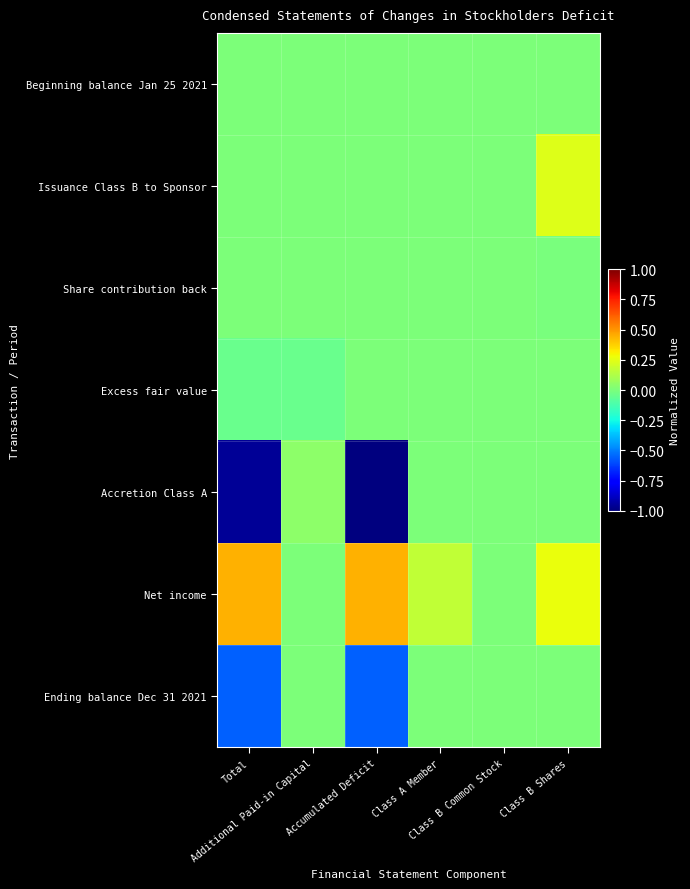

Reading right to left, extract all data points from this chart.

Beginning balance Jan 25 2021: Class B Shares=0.0	Class B Common Stock=0.0	Class A Member=0.0	Accumulated Deficit=0.0	Additional Paid-in Capital=0.0	Total=0.0
Issuance Class B to Sponsor: Class B Shares=0.2	Class B Common Stock=0.0	Class A Member=0.0	Accumulated Deficit=0.0	Additional Paid-in Capital=0.0	Total=0.0
Share contribution back: Class B Shares=-0.0	Class B Common Stock=0.0	Class A Member=0.0	Accumulated Deficit=0.0	Additional Paid-in Capital=0.0	Total=0.0
Excess fair value: Class B Shares=0.0	Class B Common Stock=0.0	Class A Member=0.0	Accumulated Deficit=0.0	Additional Paid-in Capital=-0.0	Total=-0.0
Accretion Class A: Class B Shares=0.0	Class B Common Stock=0.0	Class A Member=0.0	Accumulated Deficit=-1.0	Additional Paid-in Capital=0.0	Total=-1.0
Net income: Class B Shares=0.3	Class B Common Stock=0.0	Class A Member=0.2	Accumulated Deficit=0.4	Additional Paid-in Capital=0.0	Total=0.4
Ending balance Dec 31 2021: Class B Shares=0.0	Class B Common Stock=0.0	Class A Member=0.0	Accumulated Deficit=-0.6	Additional Paid-in Capital=0.0	Total=-0.6